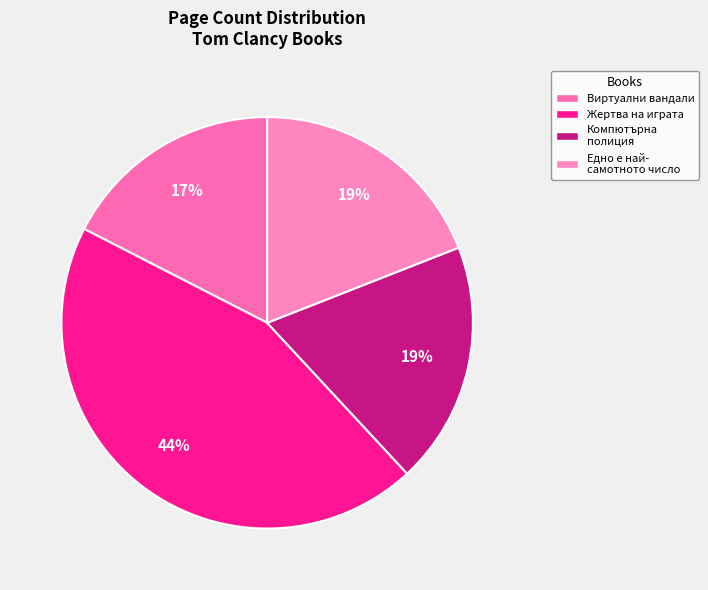

To the nearest percent, what is the difference between the Жертва на играта and Компютърна полиция slice percentages?

25%